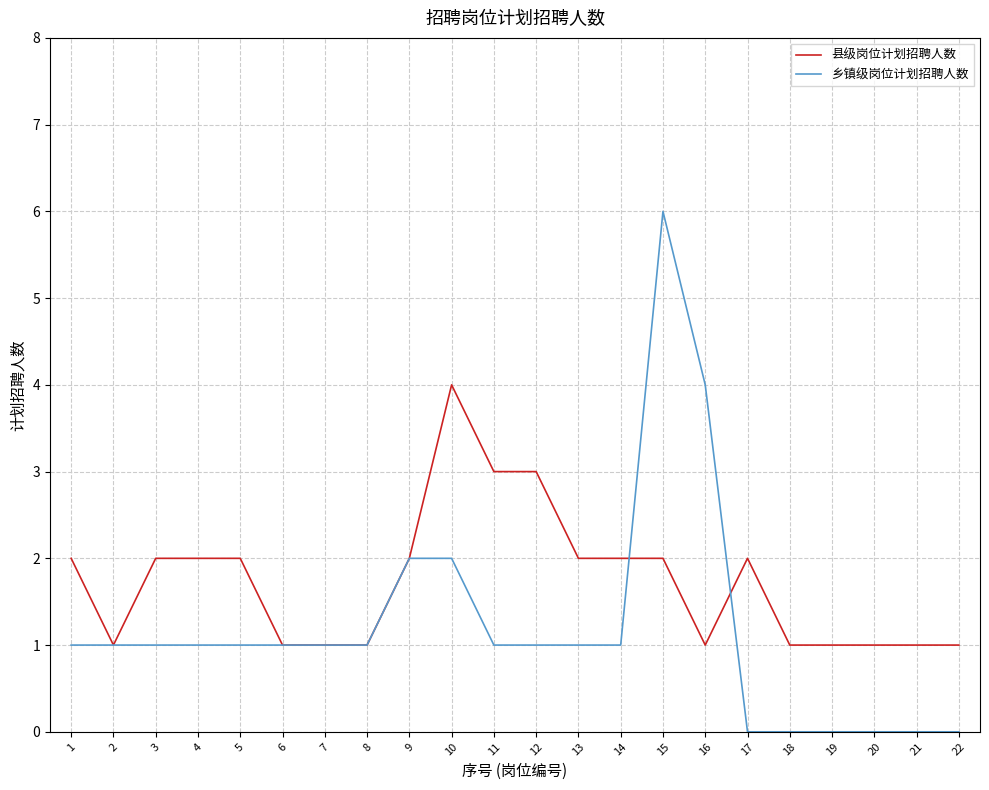

What is the total value across all series at 4?

3